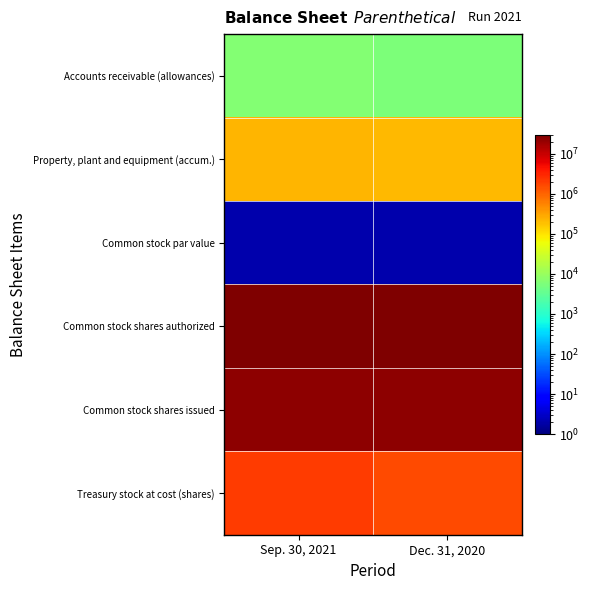

Which series changed the most between Sep. 30, 2021 and Dec. 31, 2020?

Treasury stock at cost (shares)